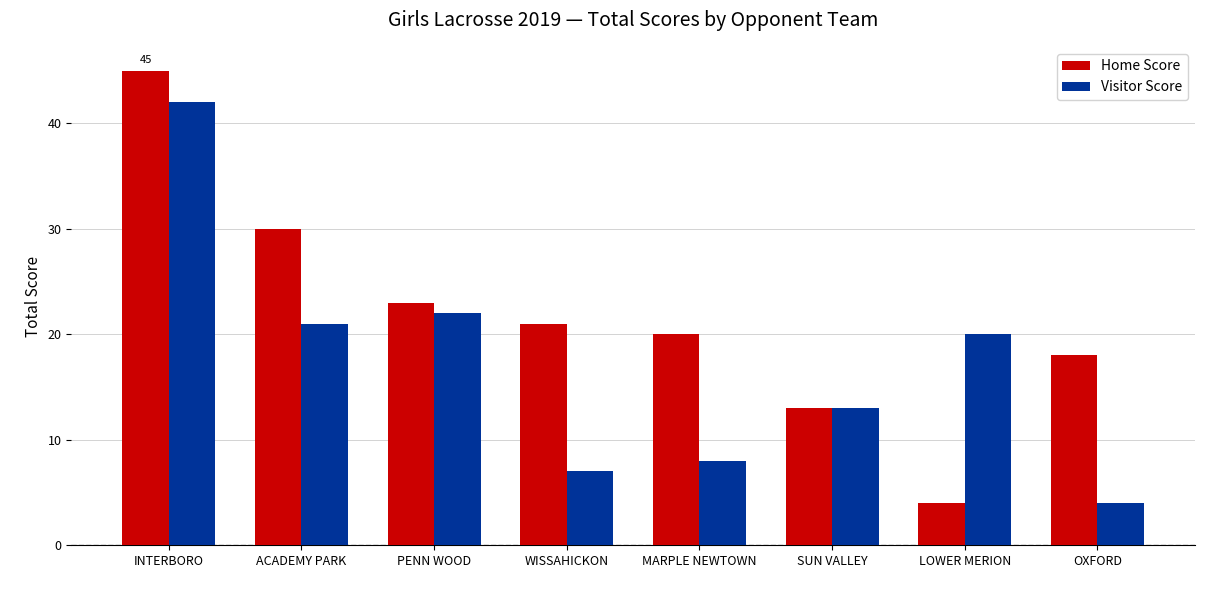

What is the value of the Home Score bar at the 3rd from the left?

23